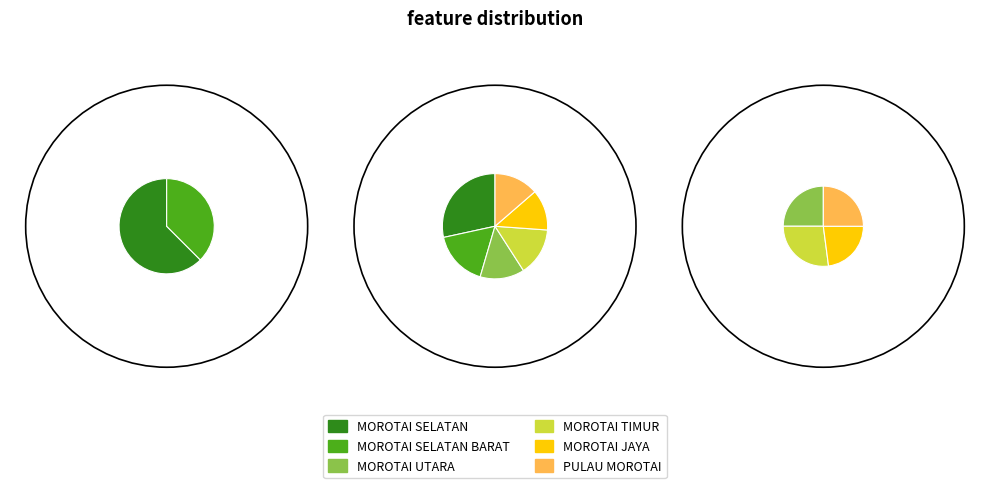

To the nearest percent, what is the combined percentage of MOROTAI SELATAN BARAT and MOROTAI UTARA?

31%